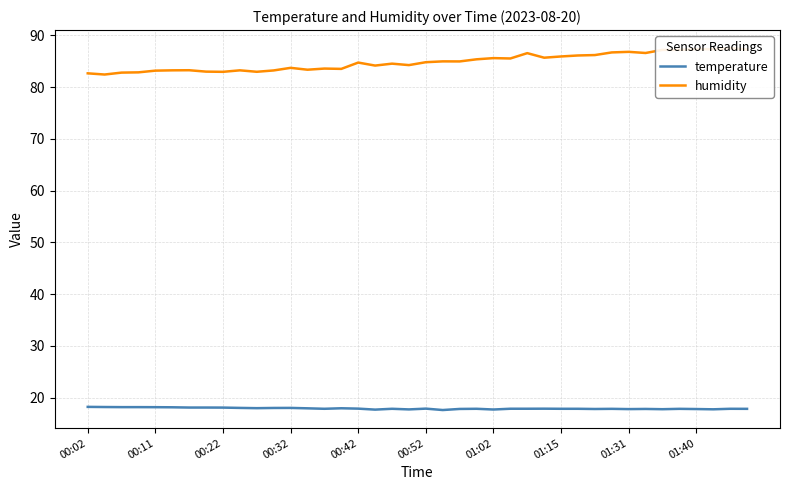

Reading right to left, what are all the values shown in this chart?

temperature: 17.8	17.9	17.8	17.8	17.8	17.8	17.8	17.8	17.8	17.8	17.9	17.9	17.9	17.9	17.9	17.7	17.9	17.8	17.6	17.9	17.7	17.9	17.7	17.9	17.9	17.9	17.9	18.0	18.0	18.0	18.0	18.1	18.1	18.1	18.1	18.2	18.2	18.2	18.2	18.2
humidity: 87.2	87.5	87.3	87.3	87.2	87.2	86.6	86.8	86.7	86.2	86.1	85.9	85.7	86.5	85.5	85.6	85.4	85.0	85.0	84.8	84.2	84.5	84.2	84.7	83.5	83.6	83.3	83.7	83.2	83.0	83.2	82.9	83.0	83.2	83.2	83.2	82.8	82.8	82.4	82.7